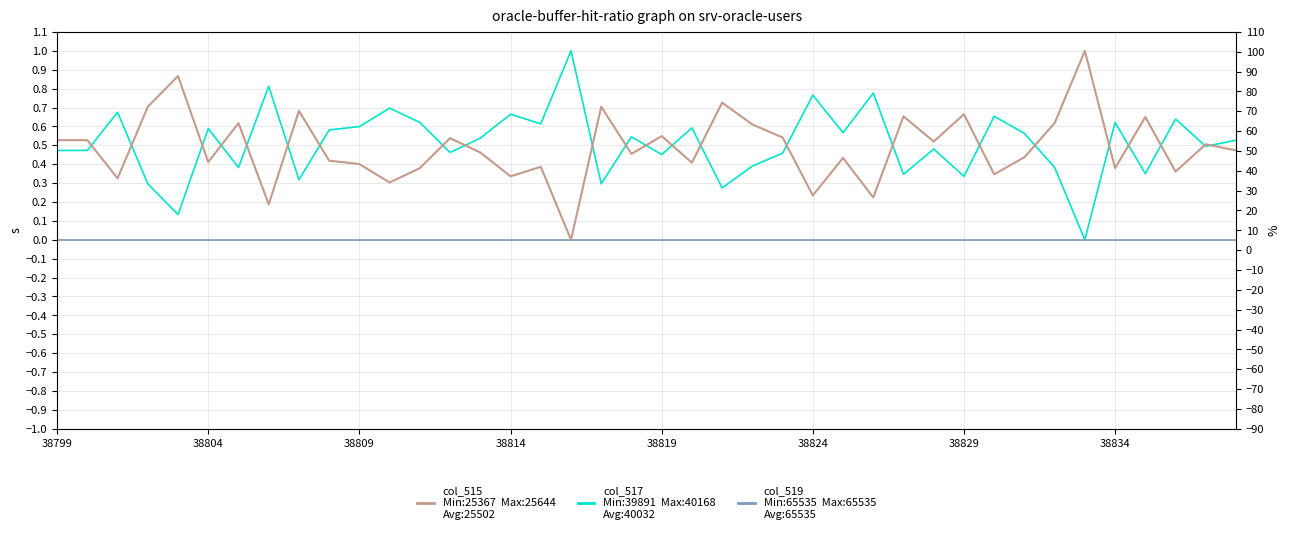

What is the sum of the col_515 values at 39 and 20?

1.0